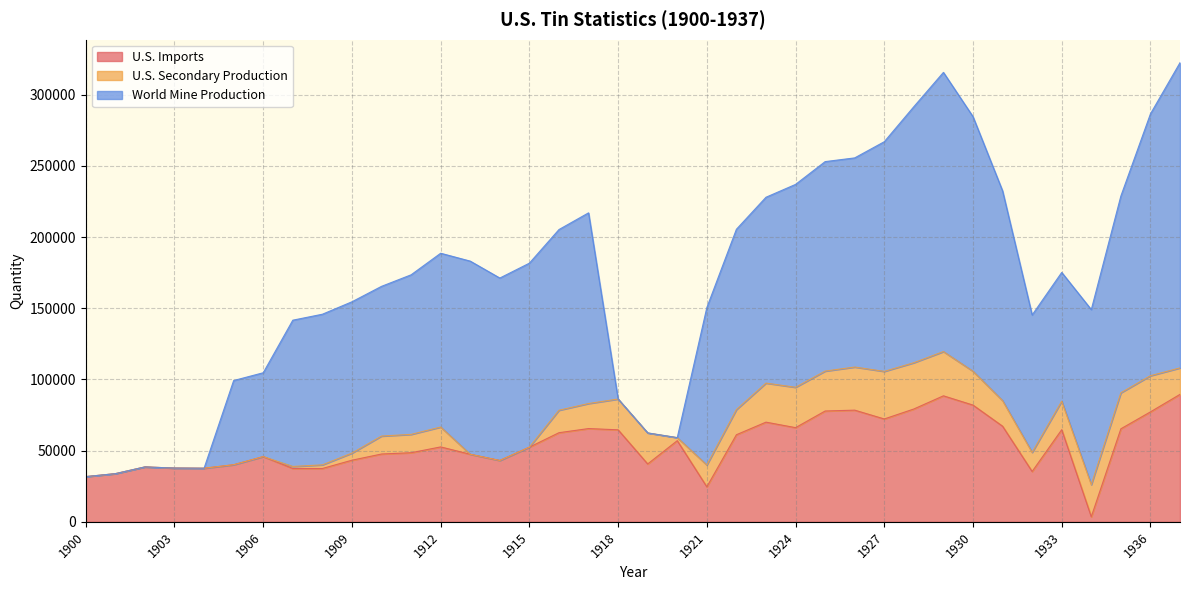

The U.S. Imports series shows 14789 at 1932. True or false?

False